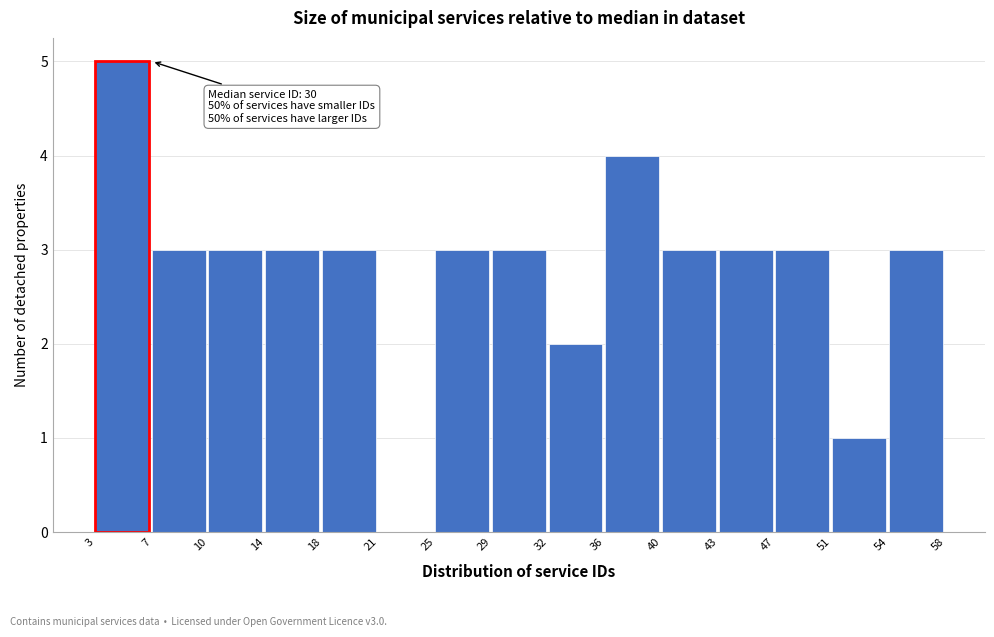

Over which range of the x-axis is the bar tallest?

3 to 7